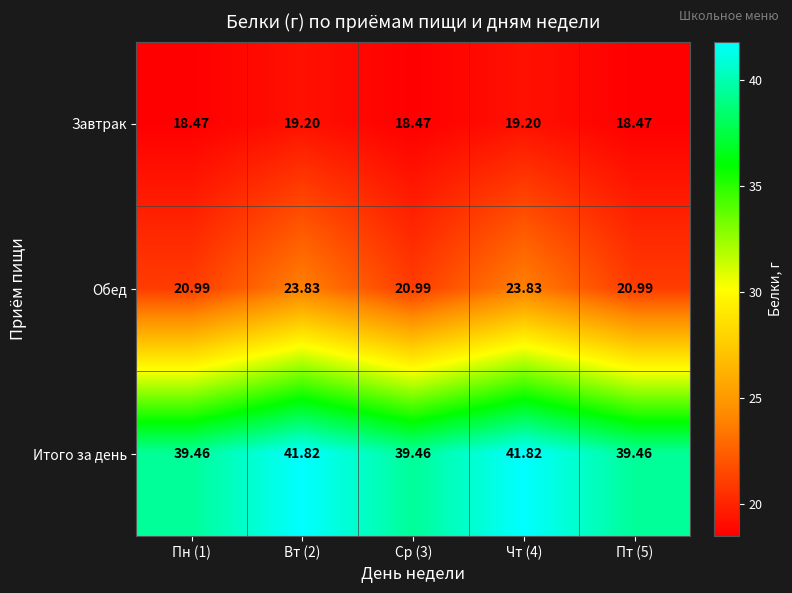

List the series in order of their peak value, highest first.

Итого за день, Обед, Завтрак